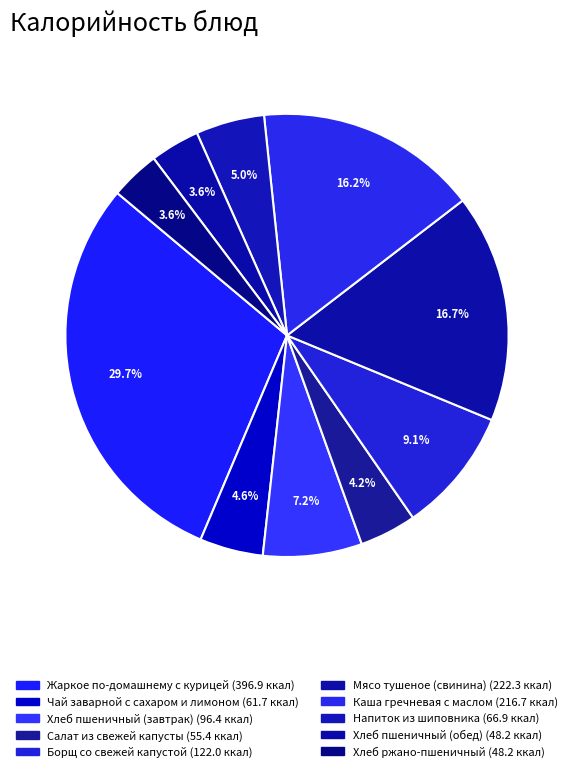

How many slices are in this pie chart?

10